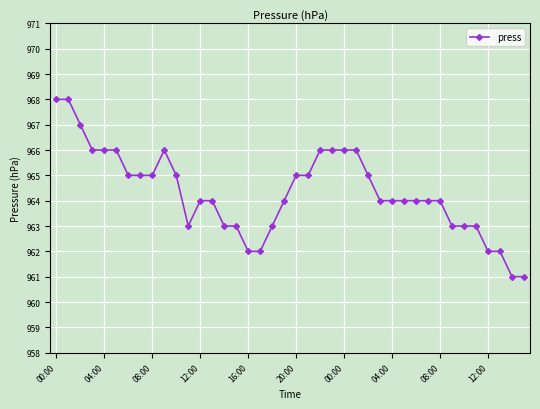

What is the greatest value displayed?

968